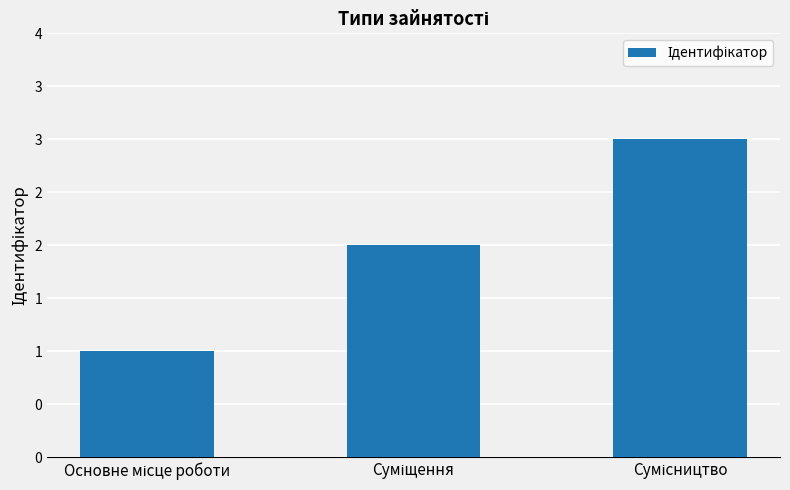

Does the chart contain any negative values?

No